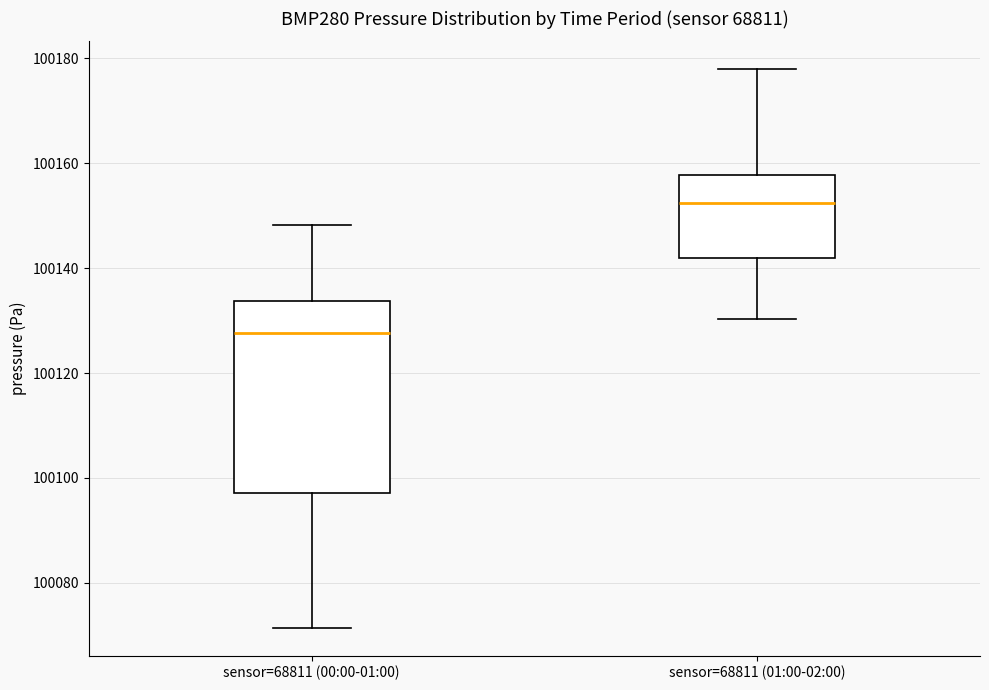

Which box's median line is the lowest?

sensor=68811 (00:00-01:00)